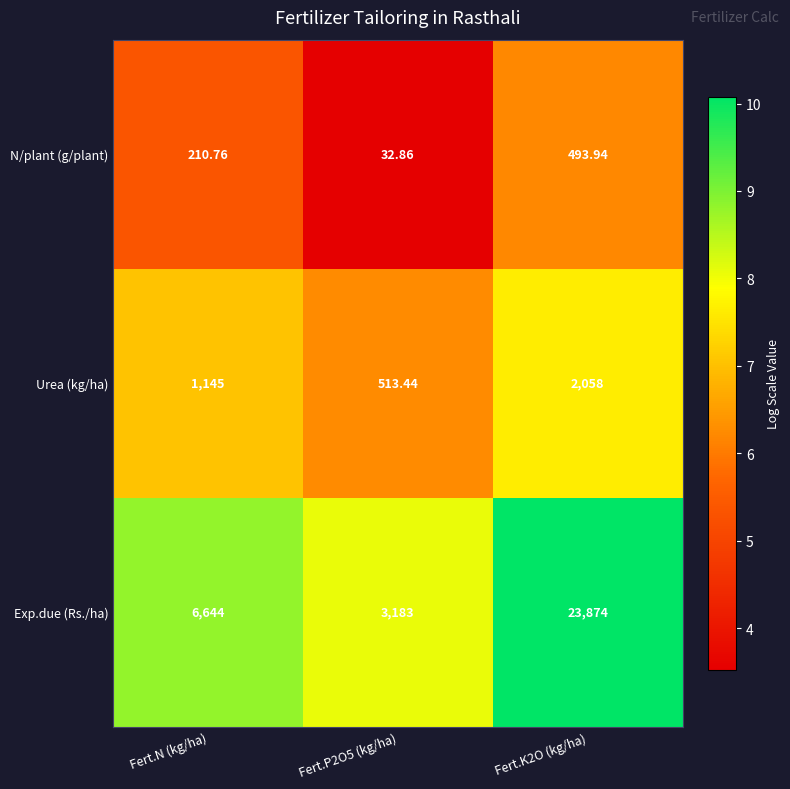

Which series has the widest spread of values?

Exp.due (Rs./ha)